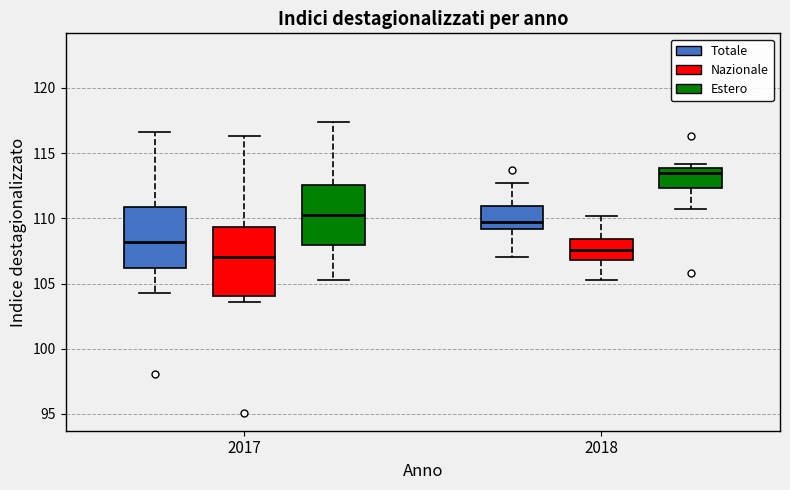

Comparing the boxes themselves (not the whiskers), which one is the tallest?

2017 (Nazionale)